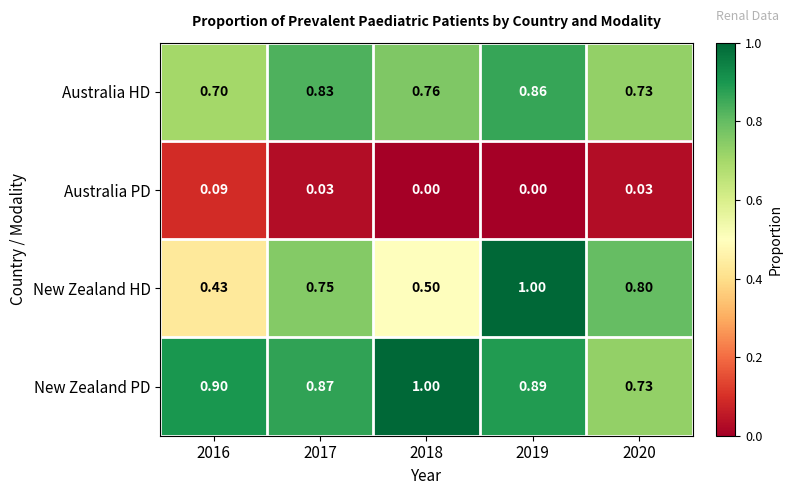

Between 2016 and 2020, which series saw the biggest shift?

New Zealand HD